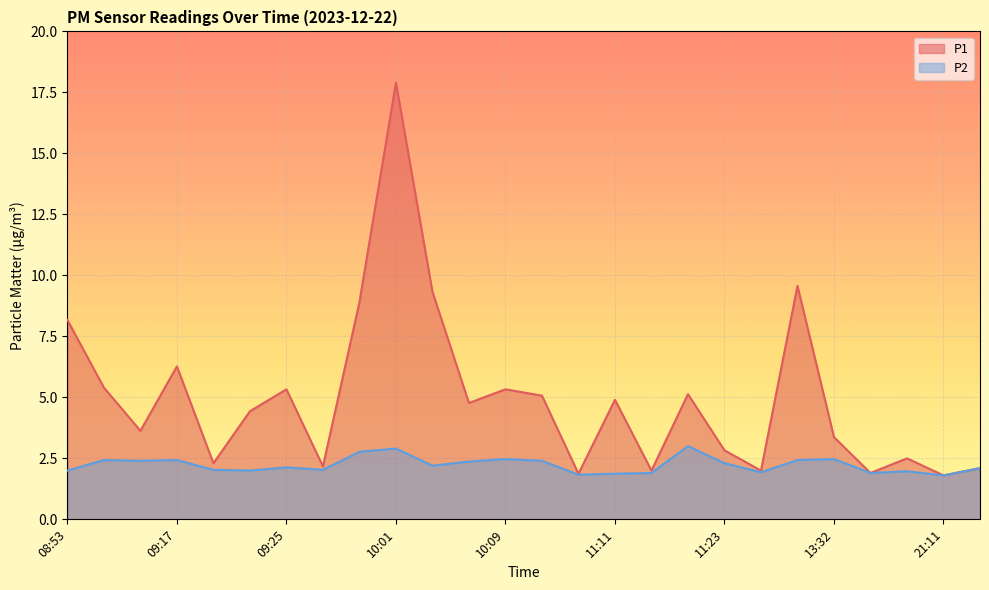

Which series has the largest total across all categories?

P1